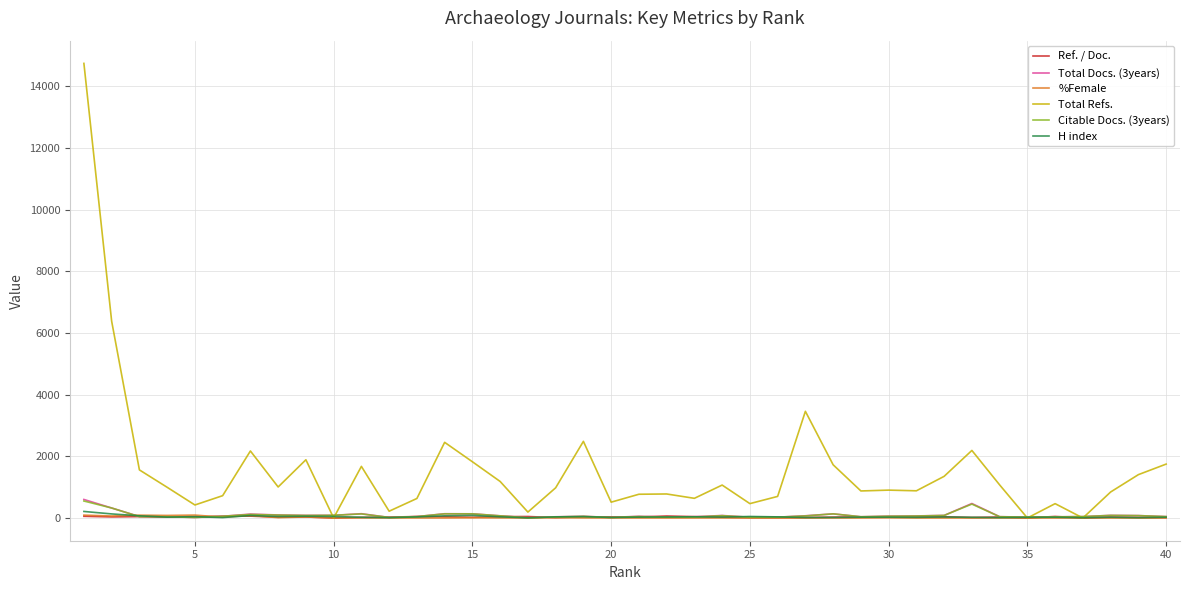

Which series has the largest range (max minus min)?

Total Refs.